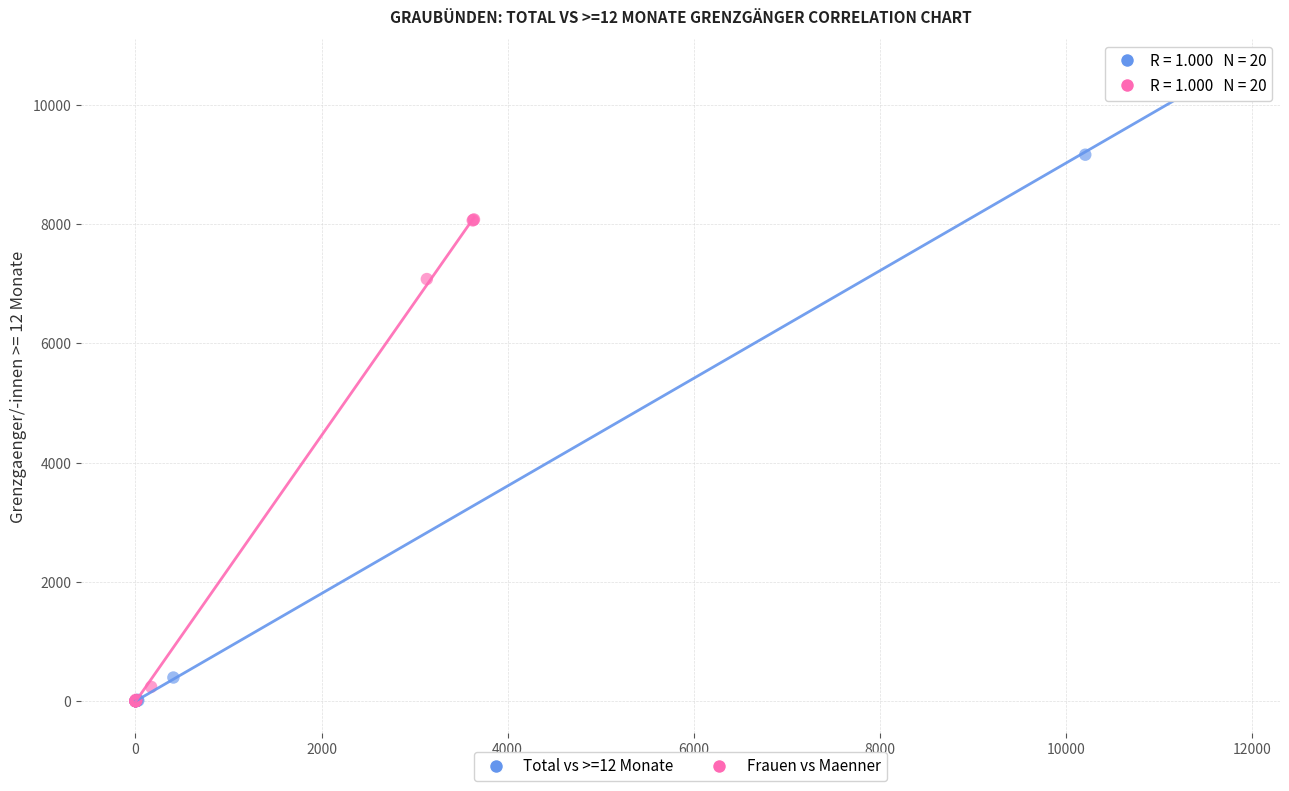

Which series has the widest spread of Y values?

Total vs >=12 Monate